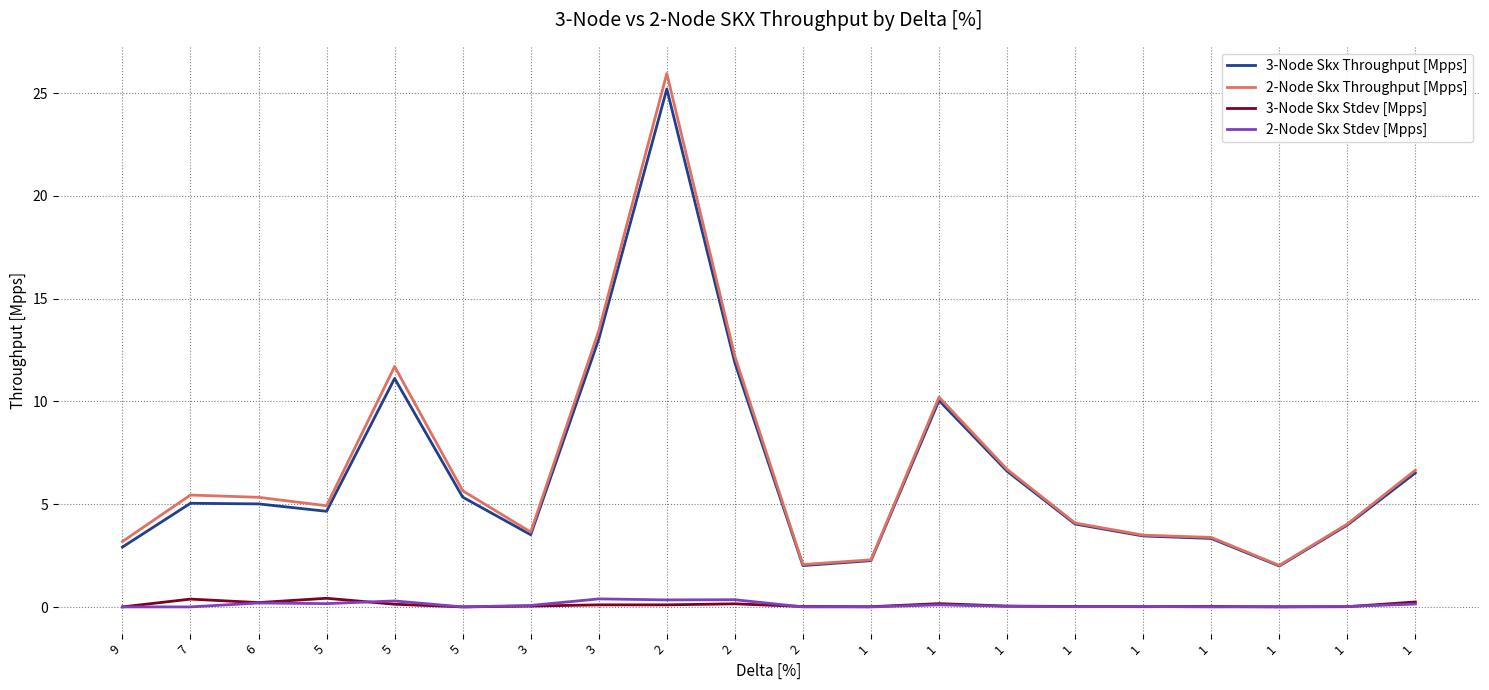

What is the minimum value for 2-Node Skx Throughput [Mpps]?

2.0